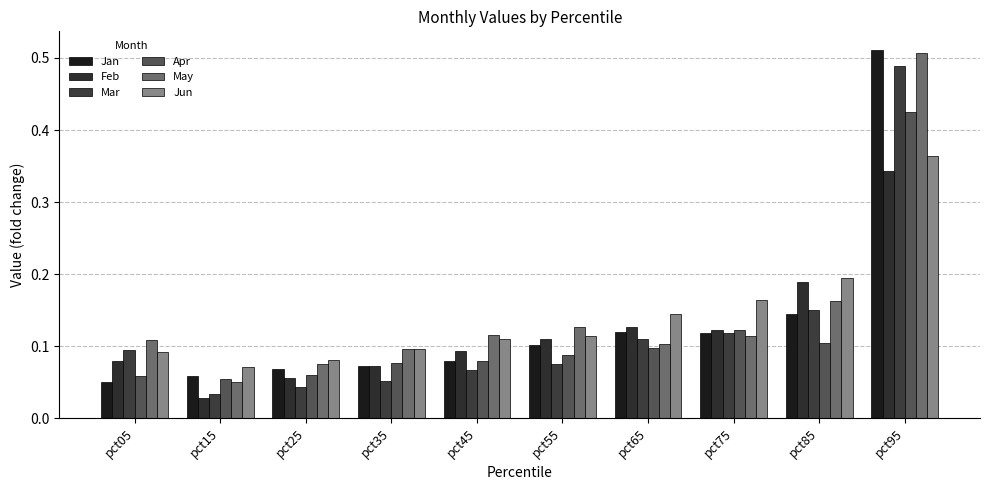

Count the number of categories in the chart.

10